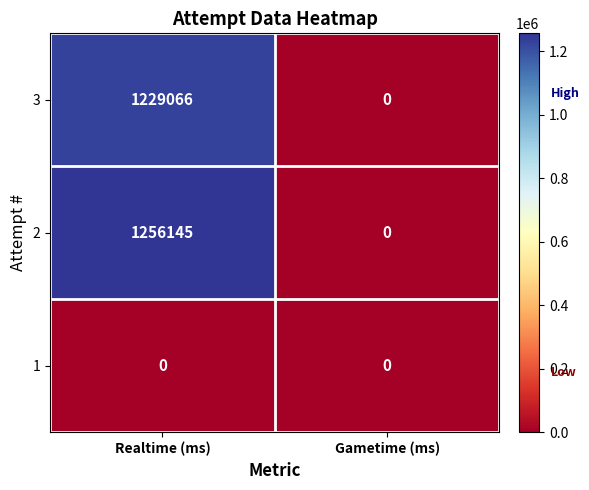

Rank the series by their maximum value, from lowest to highest.

1, 3, 2